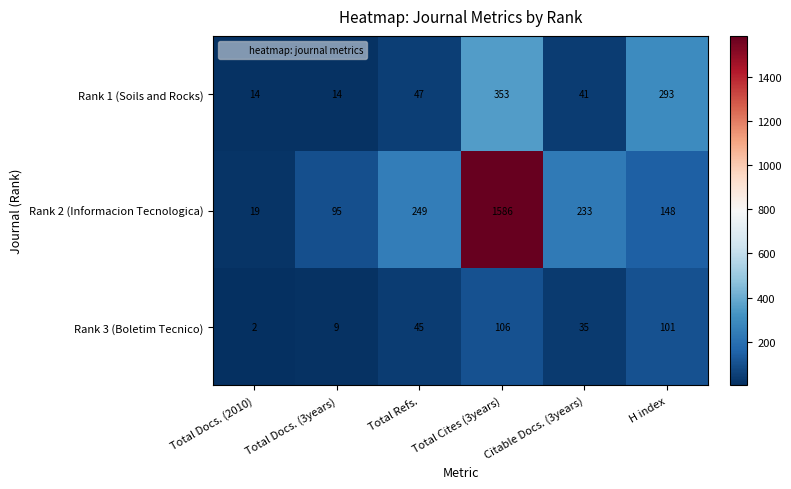

Rank the series by their average value, from highest to lowest.

Rank 2 (Informacion Tecnologica), Rank 1 (Soils and Rocks), Rank 3 (Boletim Tecnico)